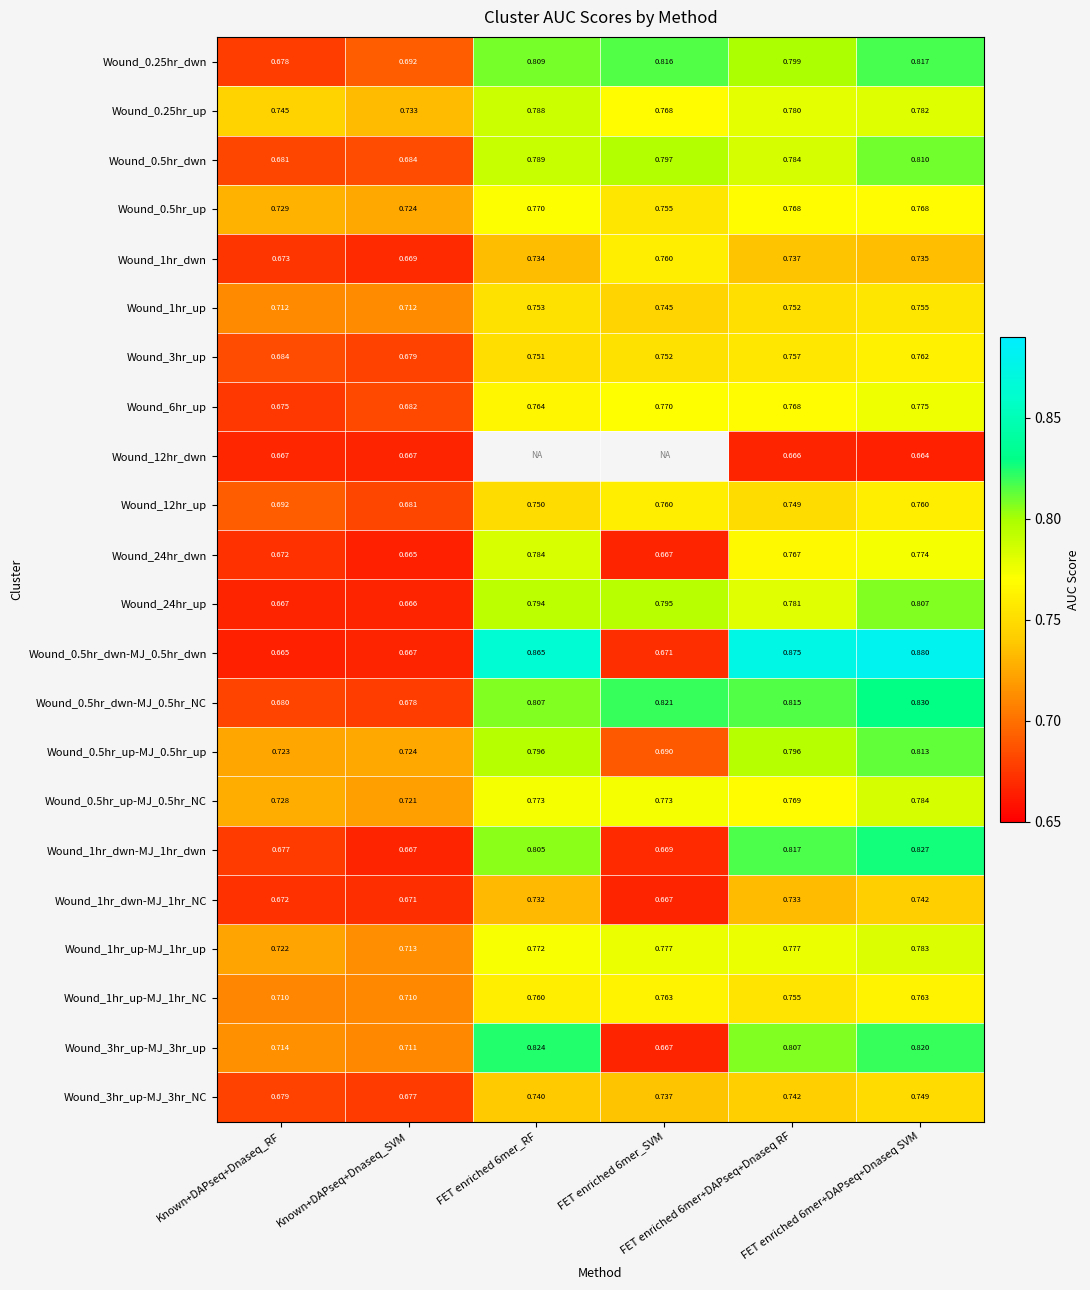

What is the sum of the Wound_6hr_up values at FET enriched 6mer+DAPseq+Dnaseq RF and Known+DAPseq+Dnaseq_SVM?

1.4